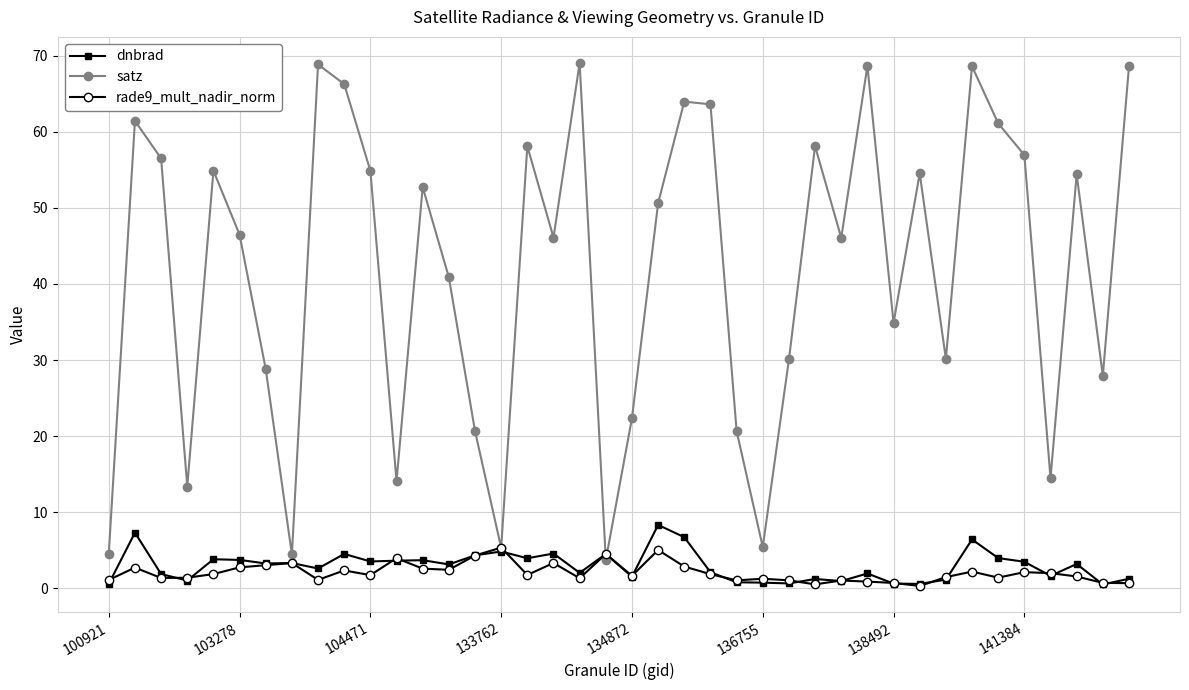

Which series has the largest total across all categories?

satz